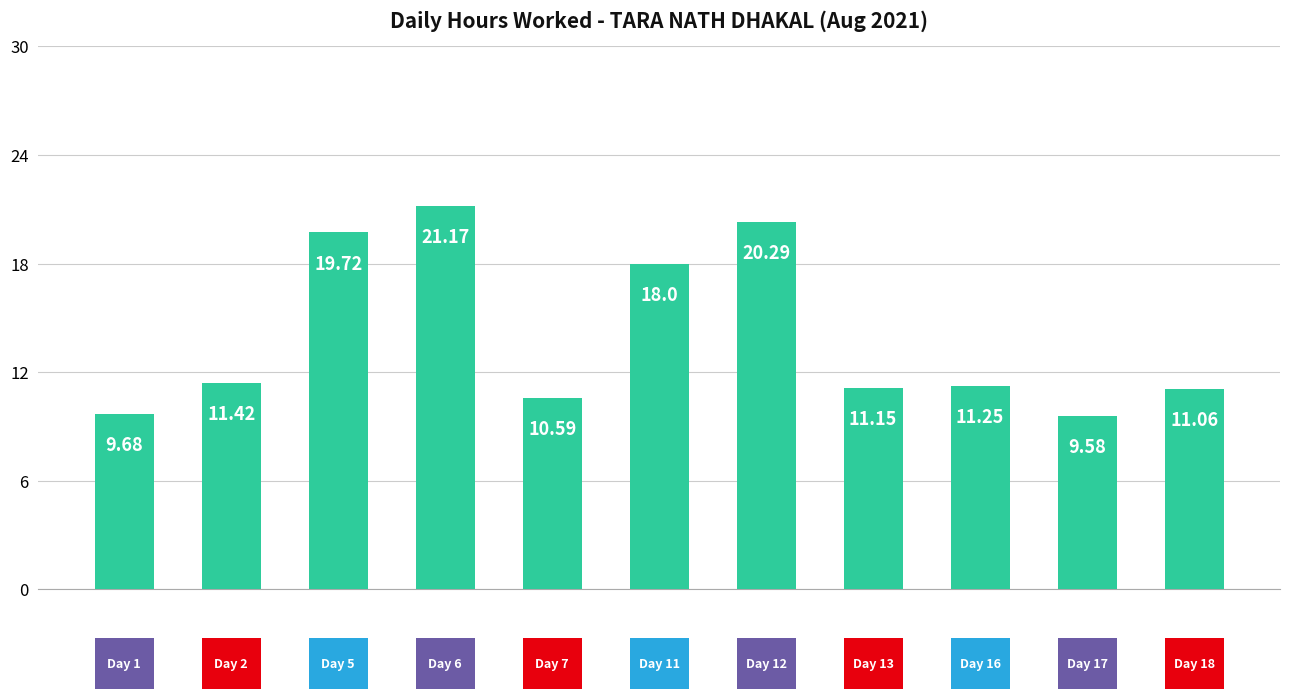

What is the sum of all values?

153.9